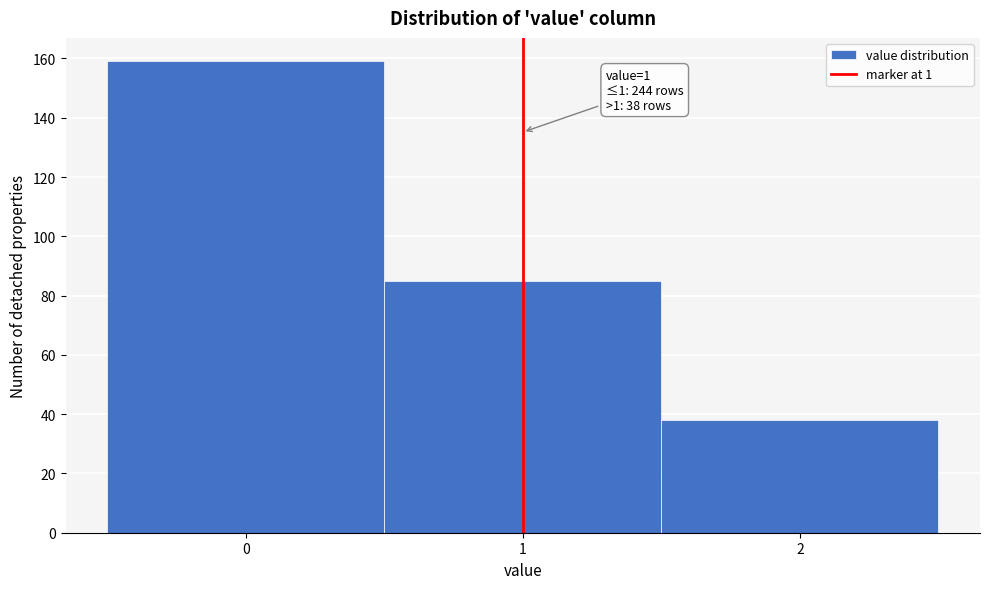

Over which range of the x-axis is the bar tallest?

-0.5 to 0.5